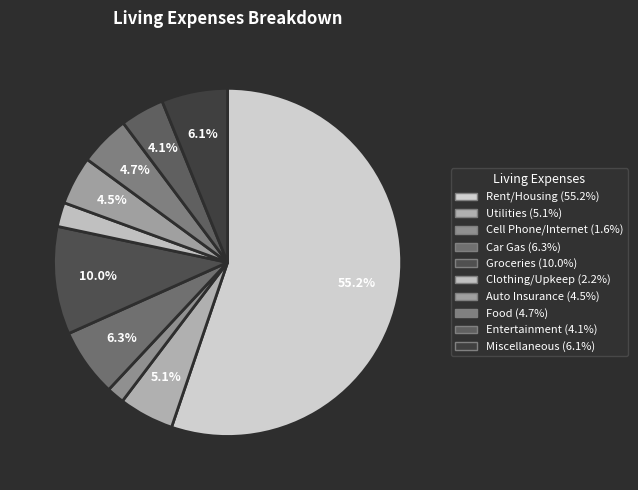

How many segments does this pie chart have?

10